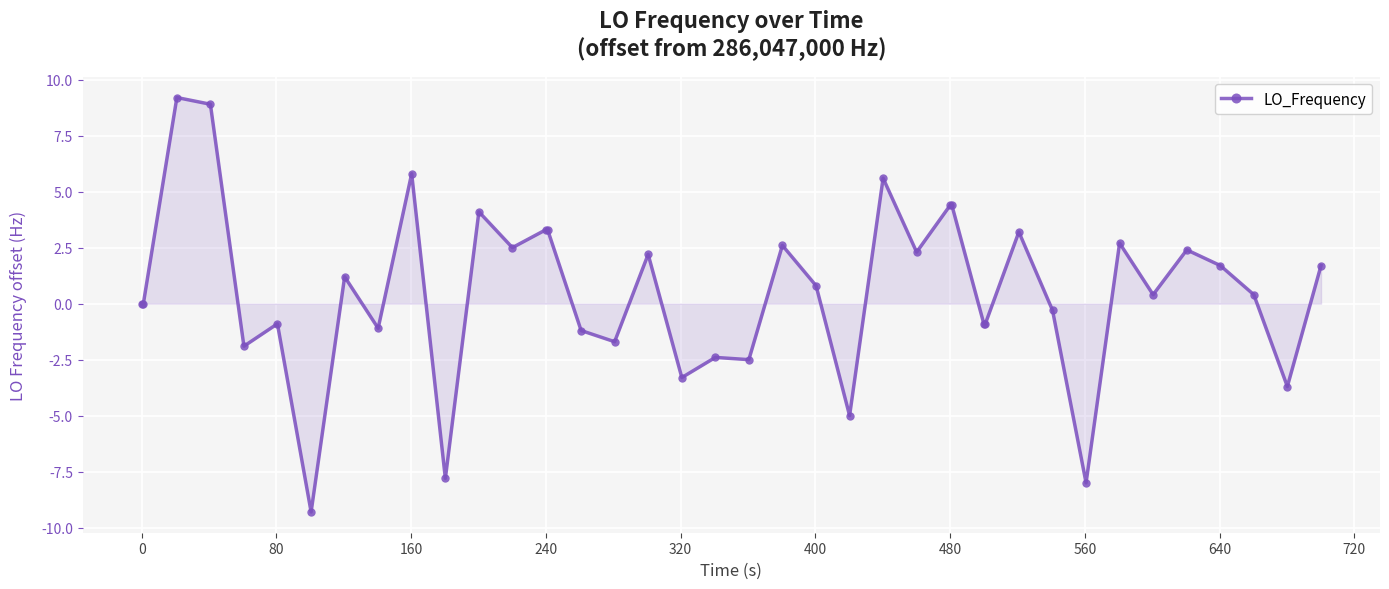

Reading left to right, transcribe all the data shown in this chart.

0.0	0.0	9.2	8.9	-1.9	-0.9	-9.3	1.2	-1.1	5.8	-7.8	4.1	2.5	3.3	3.3	-1.2	-1.7	2.2	-3.3	-2.4	-2.5	2.6	0.8	-5.0	5.6	2.3	4.4	4.4	-0.9	-0.9	3.2	-0.3	-8.0	2.7	0.4	2.4	1.7	0.4	-3.7	1.7